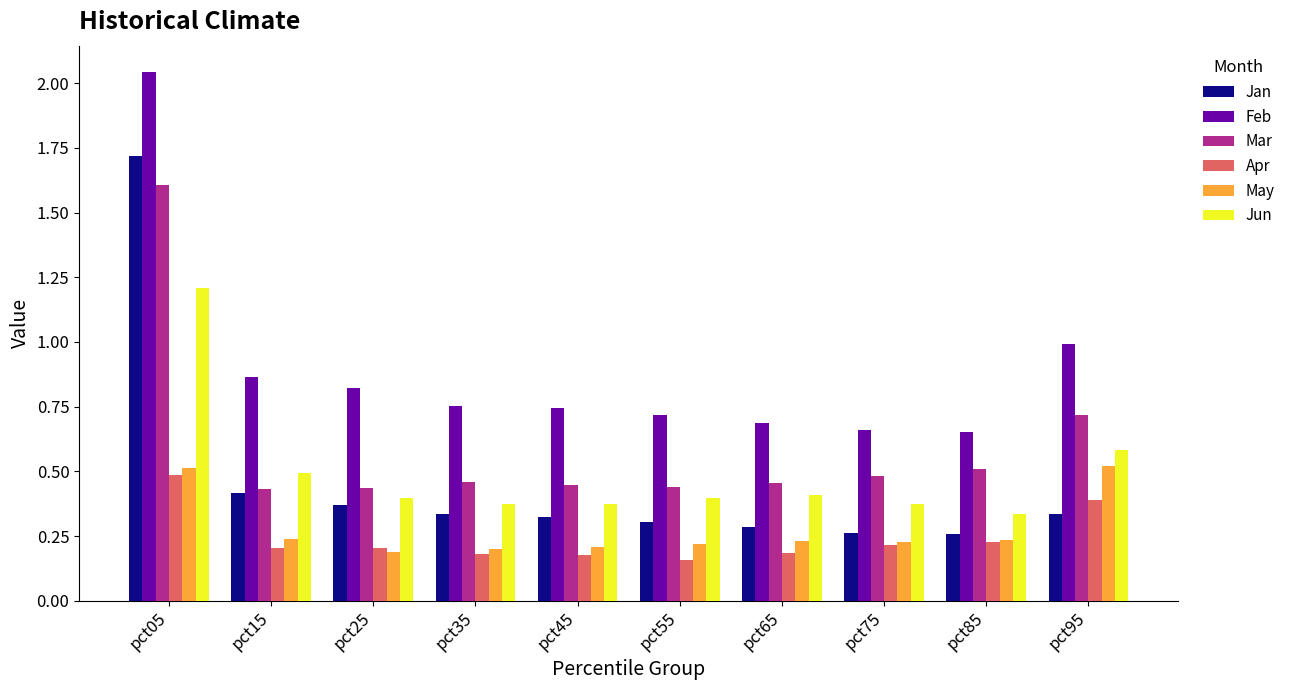

Between pct05 and pct55, which series saw the biggest shift?

Jan